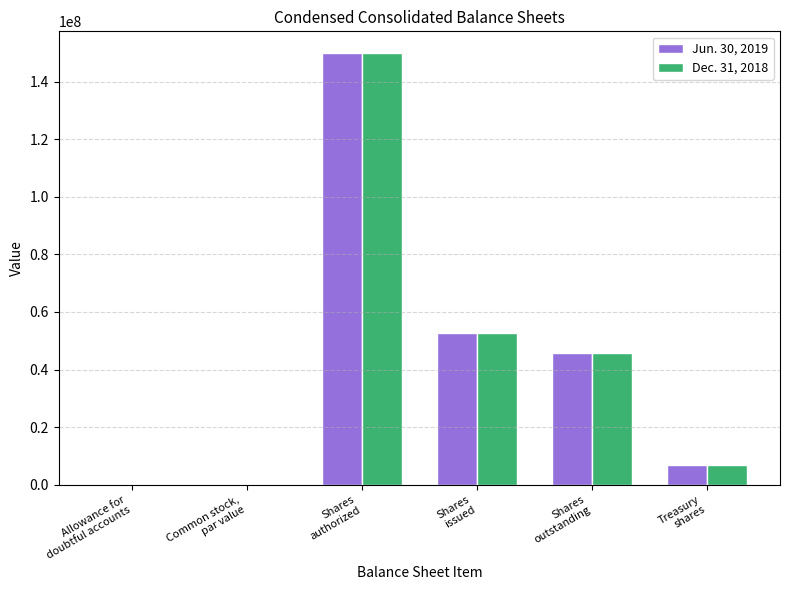

What is the sum of all Dec. 31, 2018 values?

255049714.3